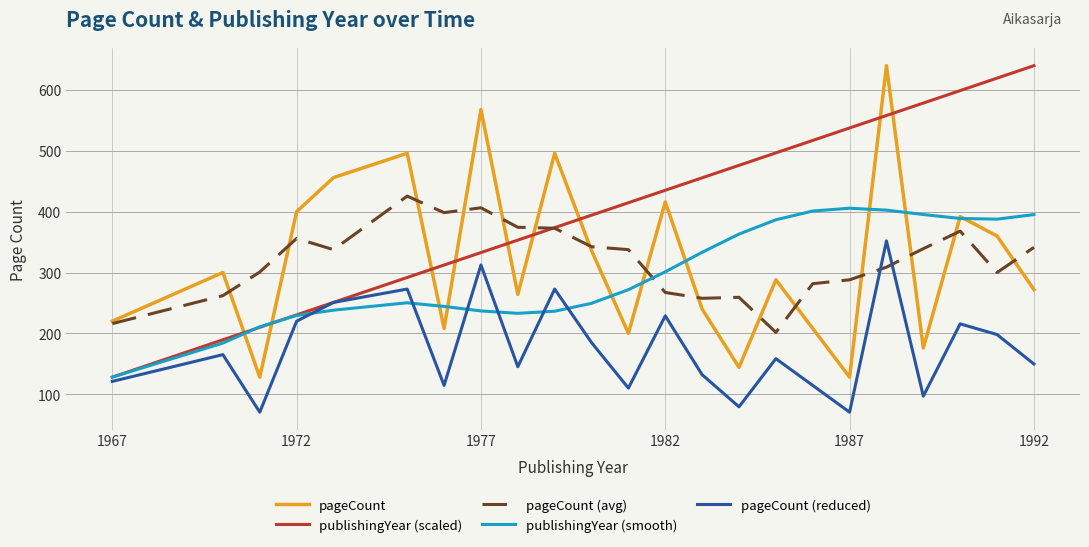

Which series has the largest total across all categories?

publishingYear (scaled)